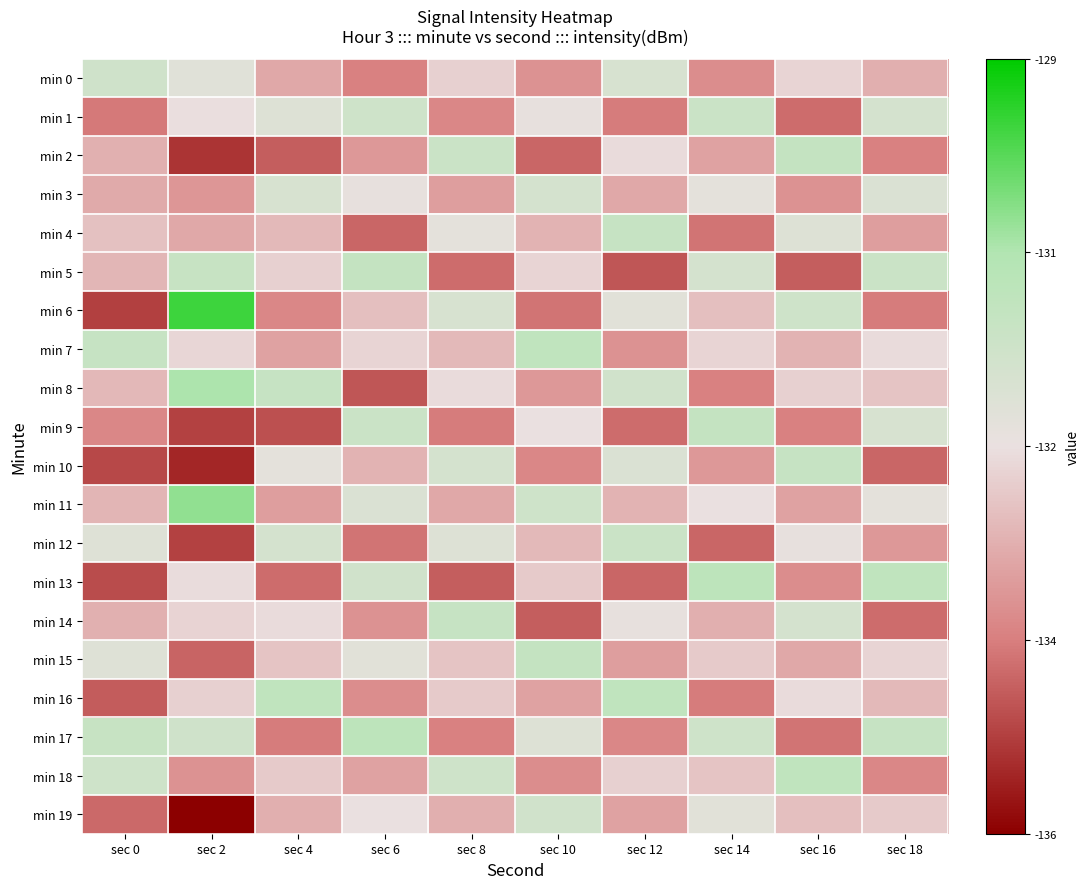

Reading left to right, extract all data points from this chart.

min 0: sec 0=-131.7	sec 2=-132.2	sec 4=-133.5	sec 6=-134.2	sec 8=-132.8	sec 10=-133.9	sec 12=-131.9	sec 14=-134.0	sec 16=-132.7	sec 18=-133.4
min 1: sec 0=-134.3	sec 2=-132.6	sec 4=-132.1	sec 6=-131.6	sec 8=-134.1	sec 10=-132.4	sec 12=-134.3	sec 14=-131.5	sec 16=-134.5	sec 18=-131.8
min 2: sec 0=-133.4	sec 2=-135.3	sec 4=-134.7	sec 6=-133.8	sec 8=-131.5	sec 10=-134.6	sec 12=-132.6	sec 14=-133.6	sec 16=-131.3	sec 18=-134.2
min 3: sec 0=-133.5	sec 2=-133.8	sec 4=-131.9	sec 6=-132.4	sec 8=-133.7	sec 10=-131.8	sec 12=-133.5	sec 14=-132.3	sec 16=-133.9	sec 18=-132.0
min 4: sec 0=-133.1	sec 2=-133.5	sec 4=-133.2	sec 6=-134.6	sec 8=-132.3	sec 10=-133.3	sec 12=-131.4	sec 14=-134.4	sec 16=-132.1	sec 18=-133.7
min 5: sec 0=-133.3	sec 2=-131.4	sec 4=-132.8	sec 6=-131.3	sec 8=-134.5	sec 10=-132.7	sec 12=-134.8	sec 14=-131.8	sec 16=-134.7	sec 18=-131.5
min 6: sec 0=-135.1	sec 2=-129.6	sec 4=-134.1	sec 6=-133.1	sec 8=-131.9	sec 10=-134.4	sec 12=-132.2	sec 14=-133.1	sec 16=-131.6	sec 18=-134.3
min 7: sec 0=-131.4	sec 2=-132.7	sec 4=-133.6	sec 6=-132.7	sec 8=-133.2	sec 10=-131.2	sec 12=-133.9	sec 14=-132.7	sec 16=-133.3	sec 18=-132.6
min 8: sec 0=-133.2	sec 2=-130.7	sec 4=-131.4	sec 6=-134.8	sec 8=-132.6	sec 10=-133.8	sec 12=-131.7	sec 14=-134.2	sec 16=-132.8	sec 18=-133.0
min 9: sec 0=-134.1	sec 2=-135.1	sec 4=-134.9	sec 6=-131.5	sec 8=-134.3	sec 10=-132.5	sec 12=-134.5	sec 14=-131.3	sec 16=-134.2	sec 18=-131.9
min 10: sec 0=-135.0	sec 2=-135.5	sec 4=-132.3	sec 6=-133.3	sec 8=-131.8	sec 10=-134.1	sec 12=-132.0	sec 14=-133.8	sec 16=-131.4	sec 18=-134.6
min 11: sec 0=-133.3	sec 2=-130.4	sec 4=-133.7	sec 6=-132.0	sec 8=-133.5	sec 10=-131.6	sec 12=-133.3	sec 14=-132.5	sec 16=-133.6	sec 18=-132.3
min 12: sec 0=-132.1	sec 2=-135.1	sec 4=-131.8	sec 6=-134.4	sec 8=-132.1	sec 10=-133.2	sec 12=-131.5	sec 14=-134.6	sec 16=-132.4	sec 18=-133.8
min 13: sec 0=-135.0	sec 2=-132.6	sec 4=-134.5	sec 6=-131.7	sec 8=-134.7	sec 10=-132.9	sec 12=-134.6	sec 14=-131.1	sec 16=-134.0	sec 18=-131.2
min 14: sec 0=-133.4	sec 2=-132.7	sec 4=-132.6	sec 6=-133.9	sec 8=-131.4	sec 10=-134.7	sec 12=-132.4	sec 14=-133.4	sec 16=-131.8	sec 18=-134.5
min 15: sec 0=-132.1	sec 2=-134.6	sec 4=-133.0	sec 6=-132.2	sec 8=-133.0	sec 10=-131.3	sec 12=-133.7	sec 14=-132.9	sec 16=-133.5	sec 18=-132.7
min 16: sec 0=-134.7	sec 2=-132.8	sec 4=-131.2	sec 6=-134.0	sec 8=-132.9	sec 10=-133.6	sec 12=-131.2	sec 14=-134.3	sec 16=-132.6	sec 18=-133.2
min 17: sec 0=-131.4	sec 2=-131.7	sec 4=-134.3	sec 6=-131.1	sec 8=-134.2	sec 10=-132.1	sec 12=-134.1	sec 14=-131.6	sec 16=-134.4	sec 18=-131.4
min 18: sec 0=-131.6	sec 2=-133.9	sec 4=-132.9	sec 6=-133.6	sec 8=-131.6	sec 10=-134.0	sec 12=-132.8	sec 14=-133.0	sec 16=-131.2	sec 18=-134.1
min 19: sec 0=-134.5	sec 2=-136.0	sec 4=-133.4	sec 6=-132.5	sec 8=-133.4	sec 10=-131.7	sec 12=-133.6	sec 14=-132.2	sec 16=-133.1	sec 18=-132.9